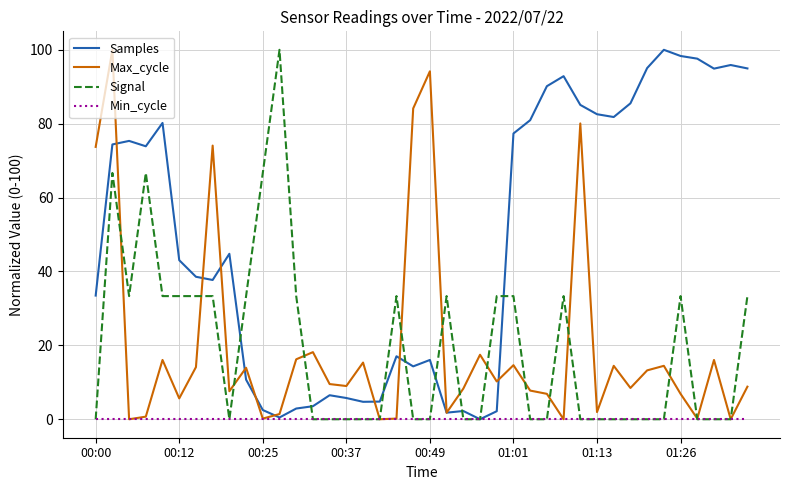

What are all the series names shown in the legend?

Samples, Max_cycle, Signal, Min_cycle